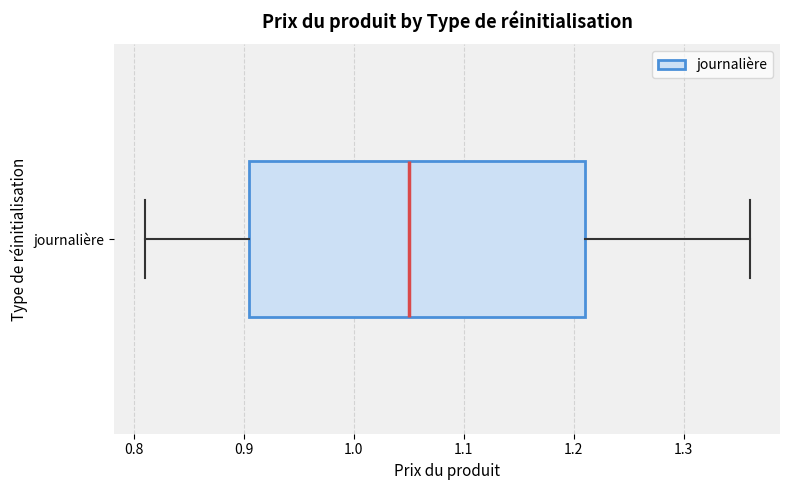

Transcribe this box plot: give where the median line is, the range the box spans, and where the two whiskers end, as read against the x-axis. The values are not printed on the chart, so give them approximately, as read against the axis.

median 1.05, box 0.91 to 1.21, whiskers 0.81 to 1.36